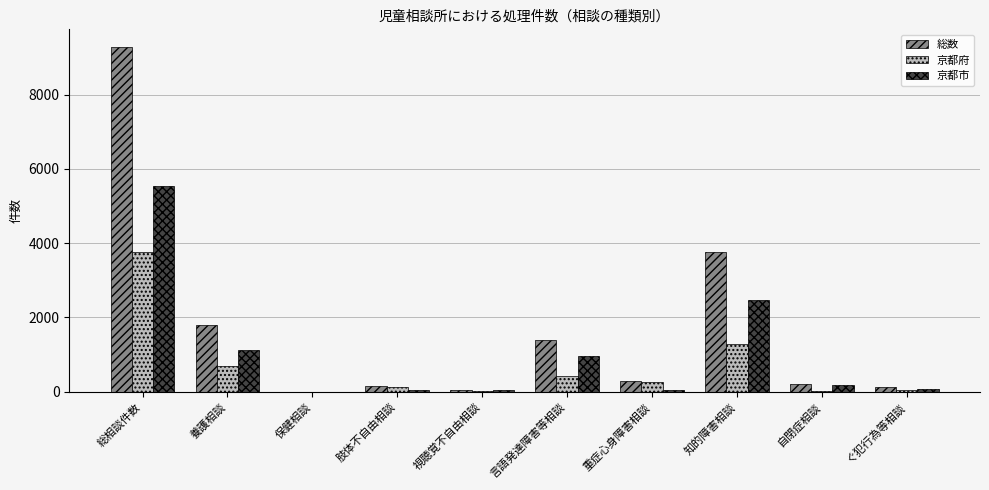

At which category is the sum across all series the highest?

総相談件数